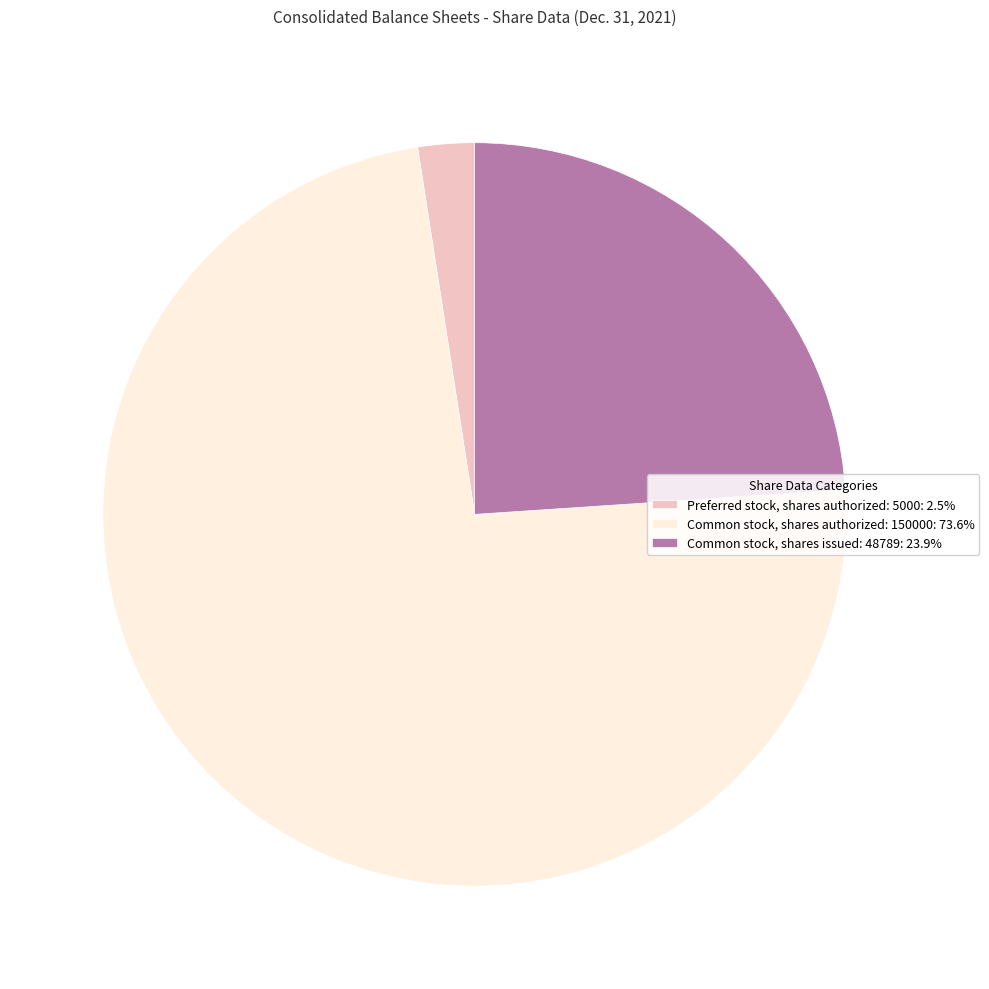

Is there any slice that represents more than half of the pie?

Yes